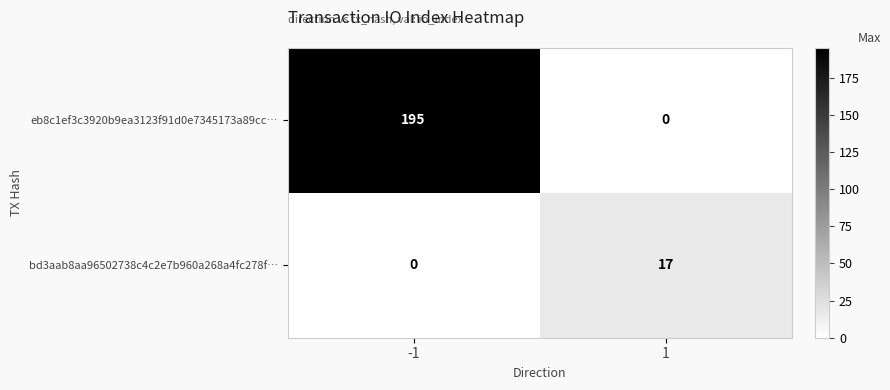

Reading right to left, transcribe all the data shown in this chart.

eb8c1ef3c3920b9ea3123f91d0e7345173a89cc…: 1=0	-1=195
bd3aab8aa96502738c4c2e7b960a268a4fc278f…: 1=17	-1=0